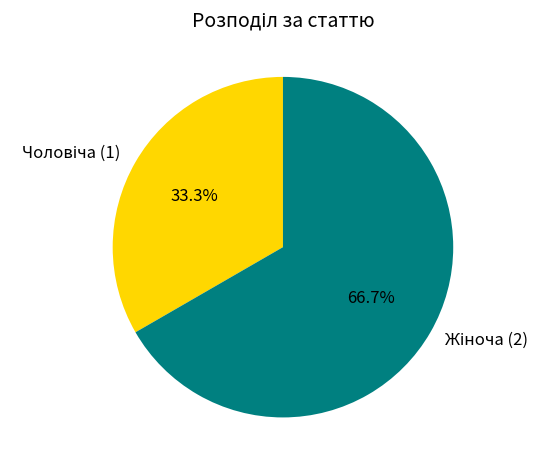

Is there a majority slice in this chart?

Yes